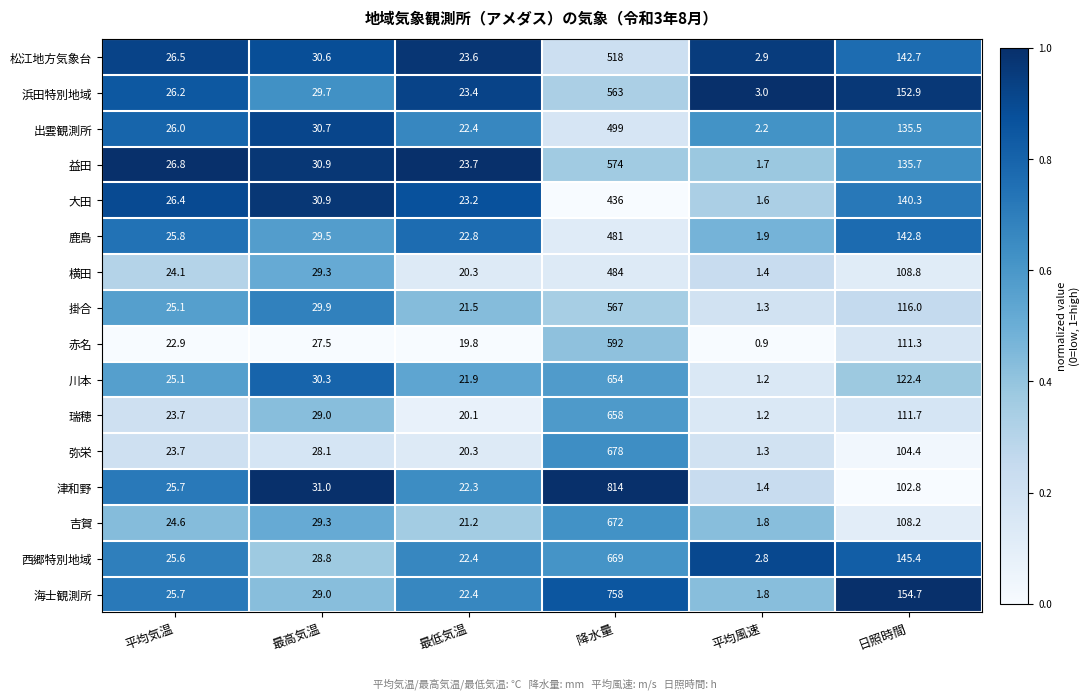

What is the sum of all 海士観測所 values?

991.6